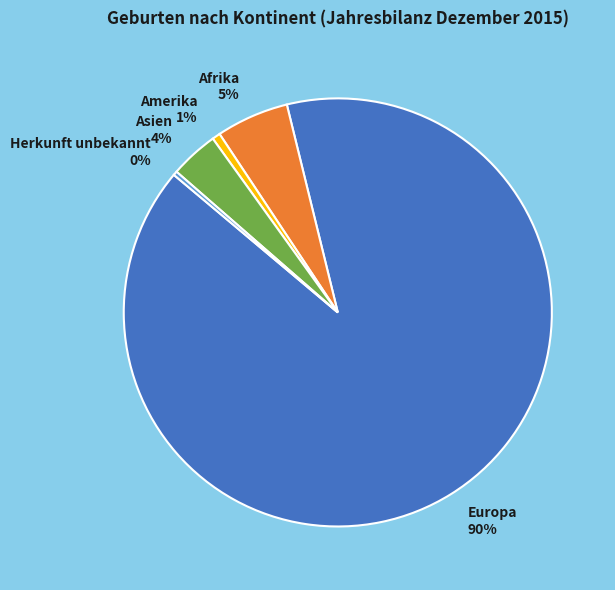

To the nearest percent, what portion does Herkunft unbekannt represent?

0%